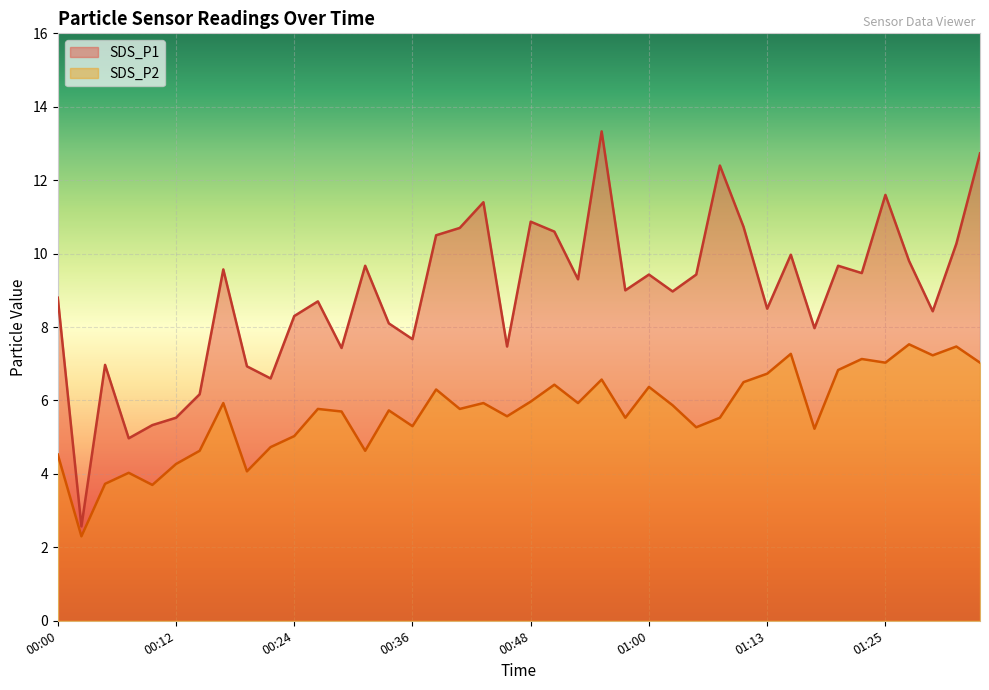

True or false: SDS_P2 has a value of 8.7 at 00:29.

False